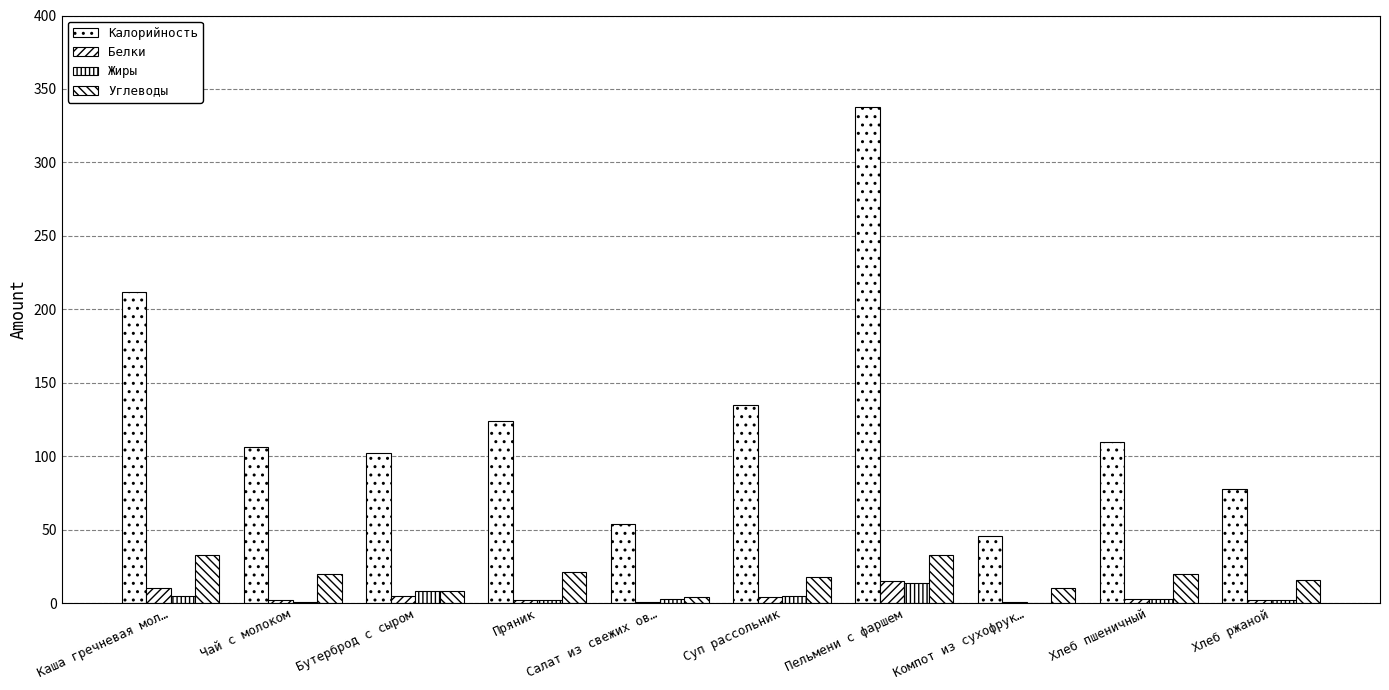

How many data points does each series have?

10